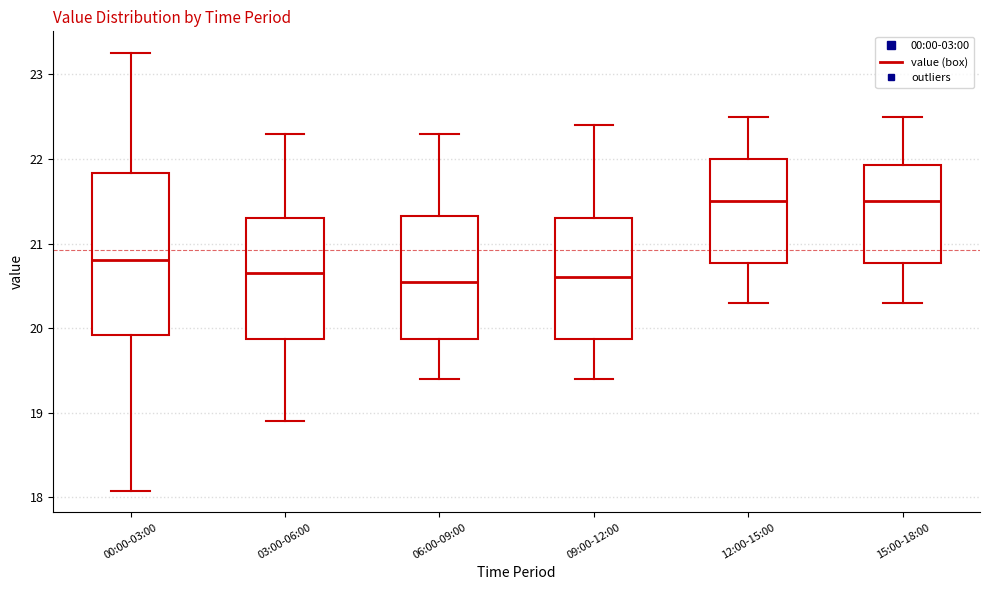

Comparing the boxes themselves (not the whiskers), which one is the tallest?

00:00-03:00